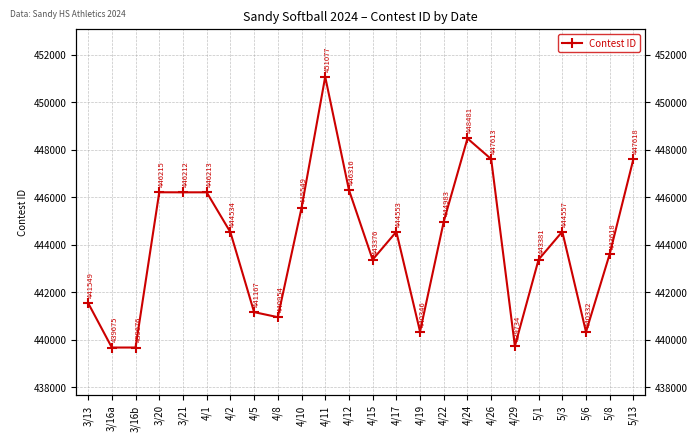

Reading left to right, extract all data points from this chart.

441549	439675	439676	446215	446212	446213	444534	441167	440954	445549	451077	446316	443376	444553	440346	444983	448481	447613	439734	443381	444557	440332	443618	447618